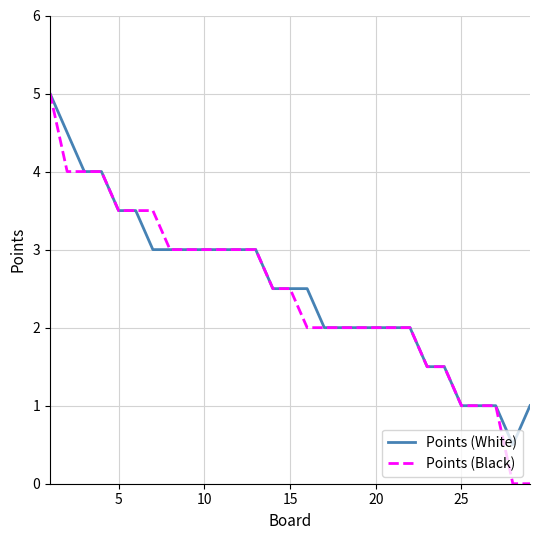

What is the minimum value for Points (White)?

0.5